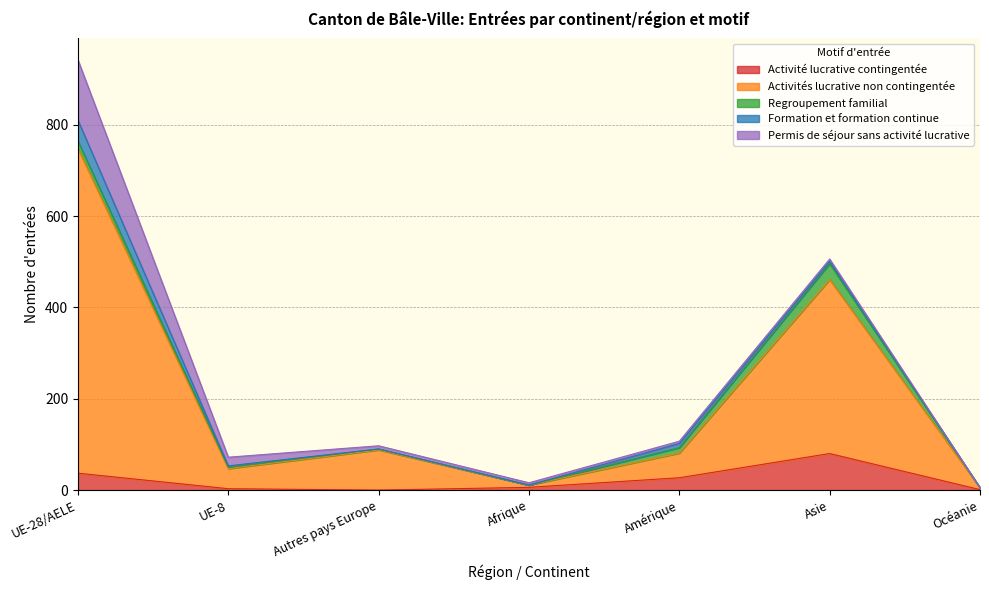

What is the value of the Activités lucrative non contingentée point at the 6th from the left?

381